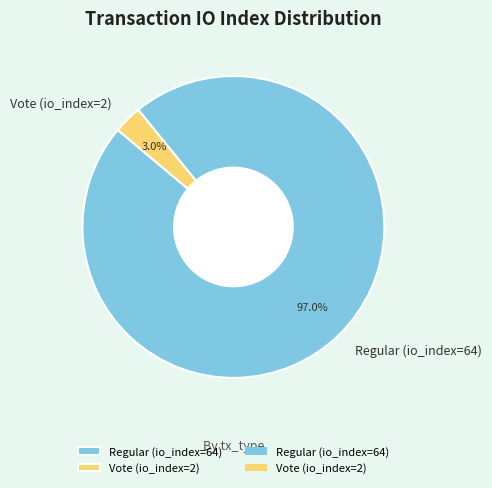

What is the total percentage of Vote (io_index=2) and Regular (io_index=64)?

100.0%